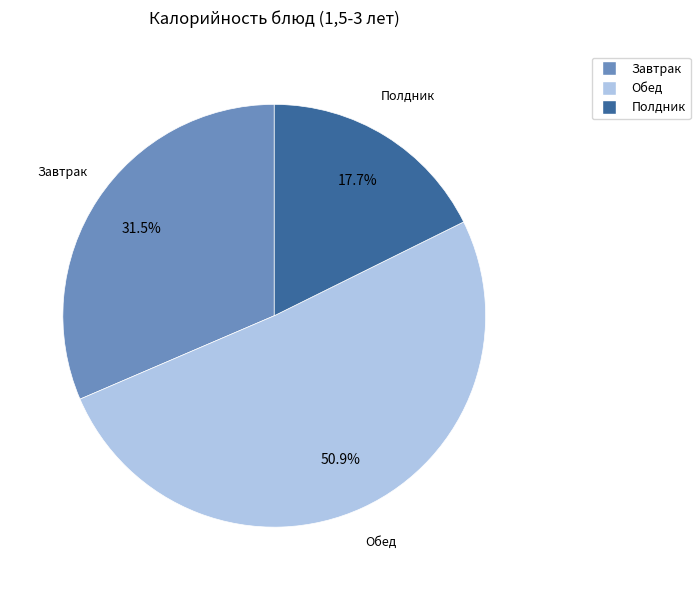

What is the ratio of the value at Обед to the value at Завтрак?

1.6